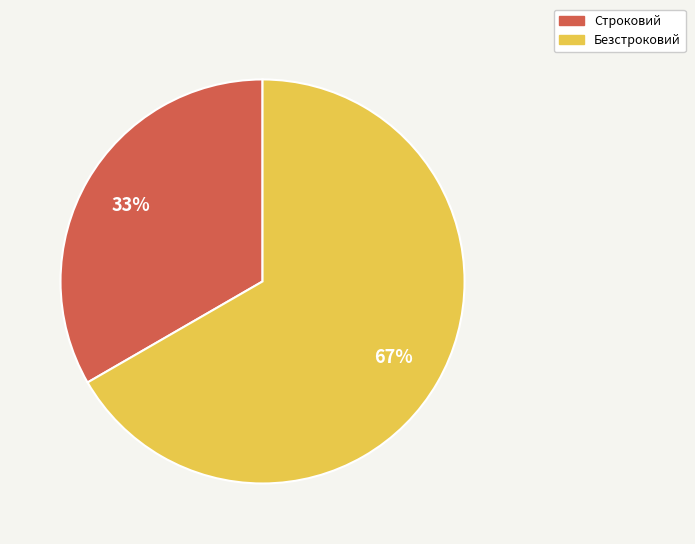

Does Строковий represent more than half of the total?

No